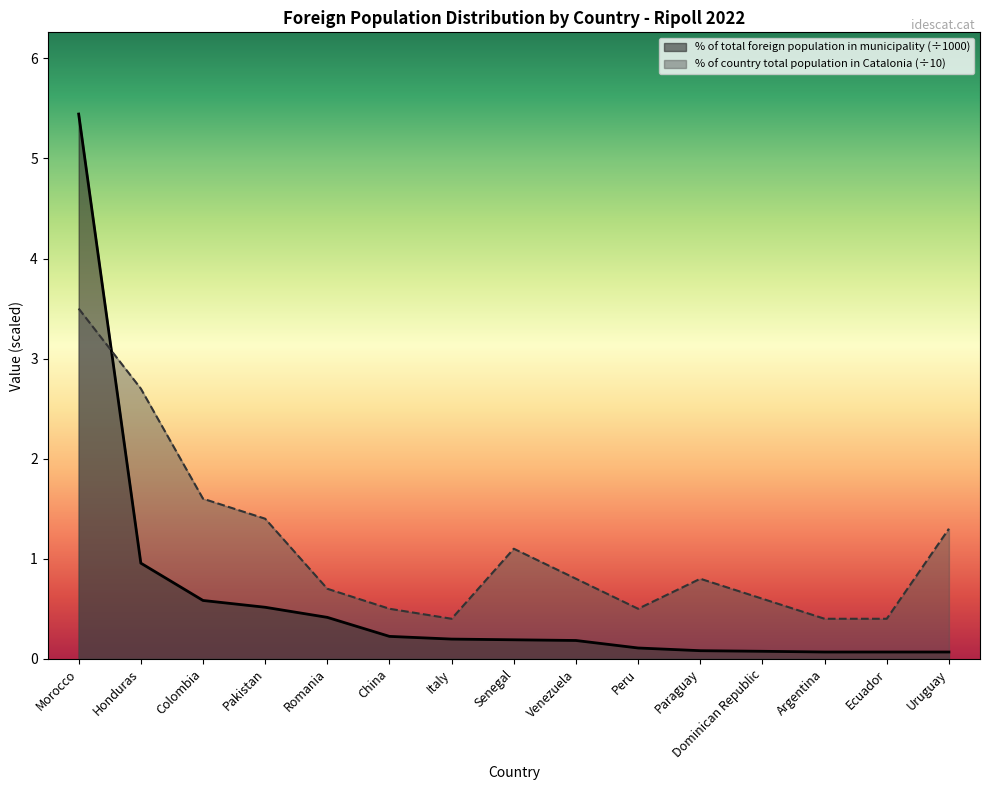

Reading right to left, what are all the values shown in this chart?

% of total foreign population in municipality: 0.1	0.1	0.1	0.1	0.1	0.1	0.2	0.2	0.2	0.2	0.4	0.5	0.6	1.0	5.4
% of country total population in Catalonia: 1.3	0.4	0.4	0.6	0.8	0.5	0.8	1.1	0.4	0.5	0.7	1.4	1.6	2.7	3.5